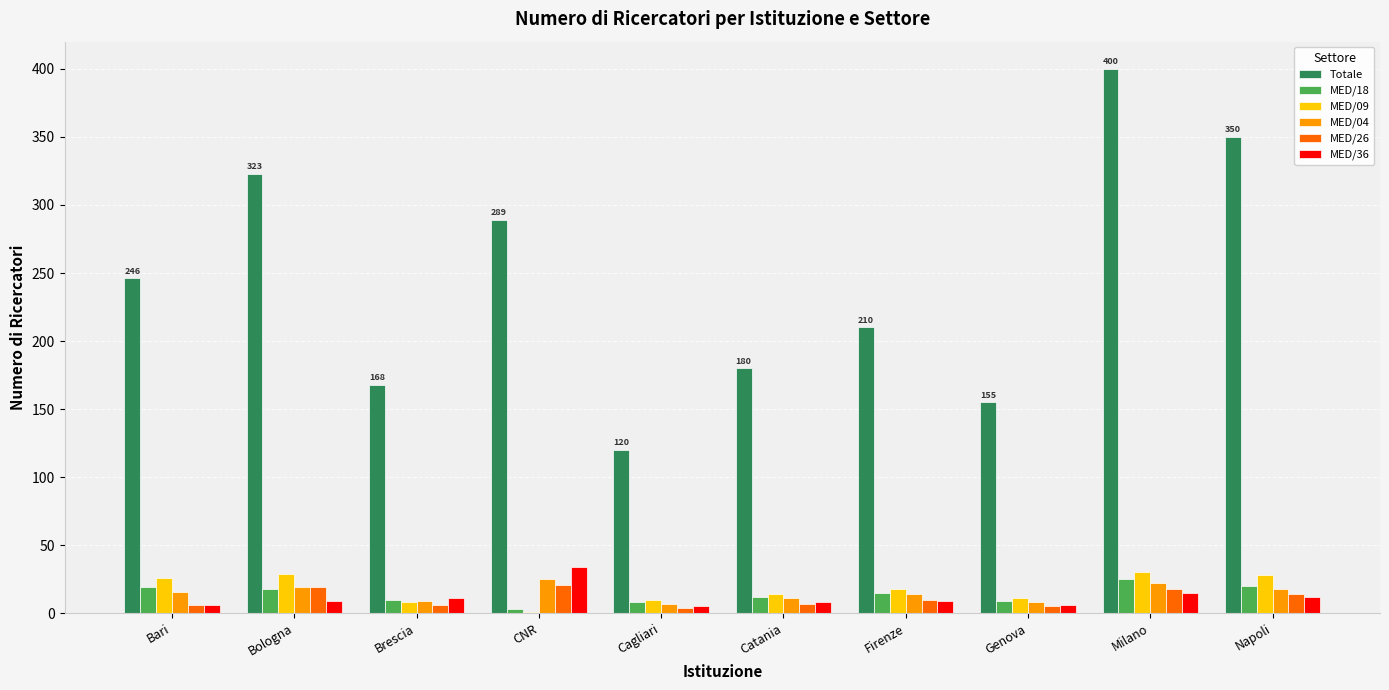

Which series has the largest total across all categories?

Totale